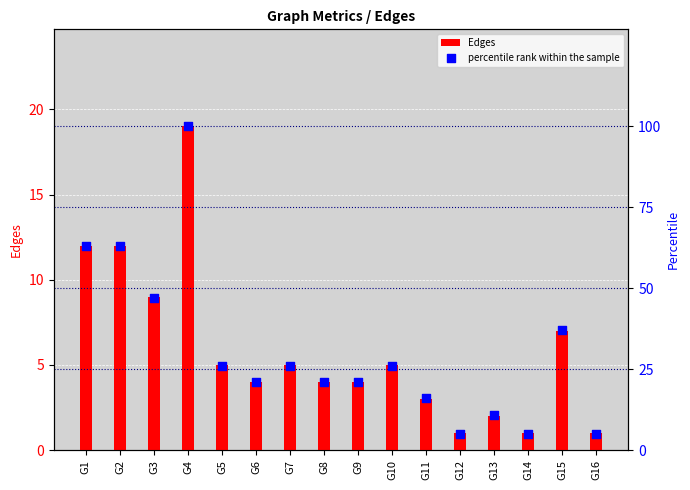

What are all the series names shown in the legend?

Edges, percentile rank within the sample